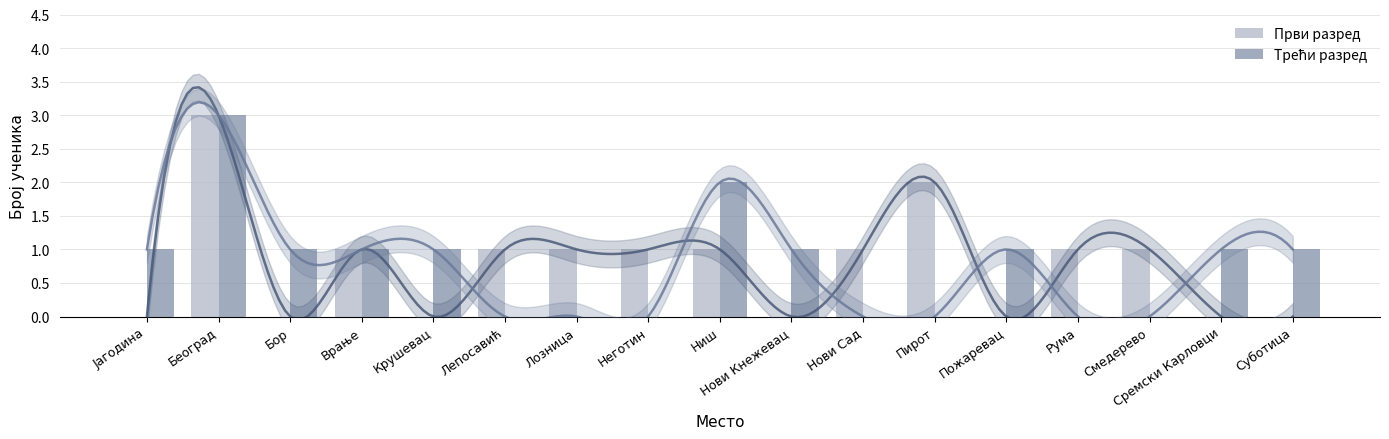

Which series has the widest spread of values?

Први разред